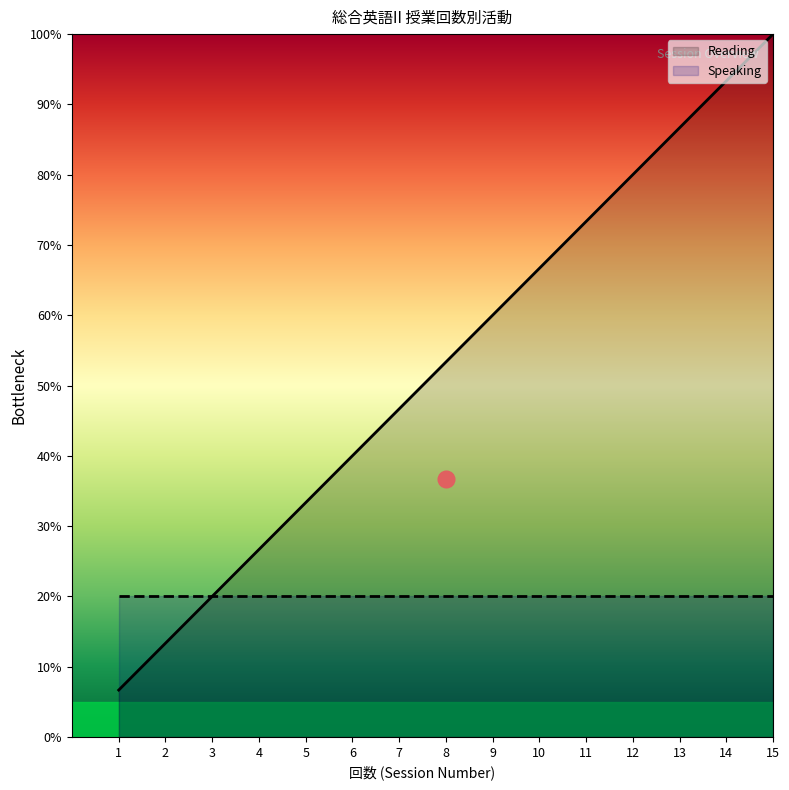

Reading right to left, extract all data points from this chart.

15=100.0	14=93.3	13=86.7	12=80.0	11=73.3	10=66.7	9=60.0	8=53.3	7=46.7	6=40.0	5=33.3	4=26.7	3=20.0	2=13.3	1=6.7